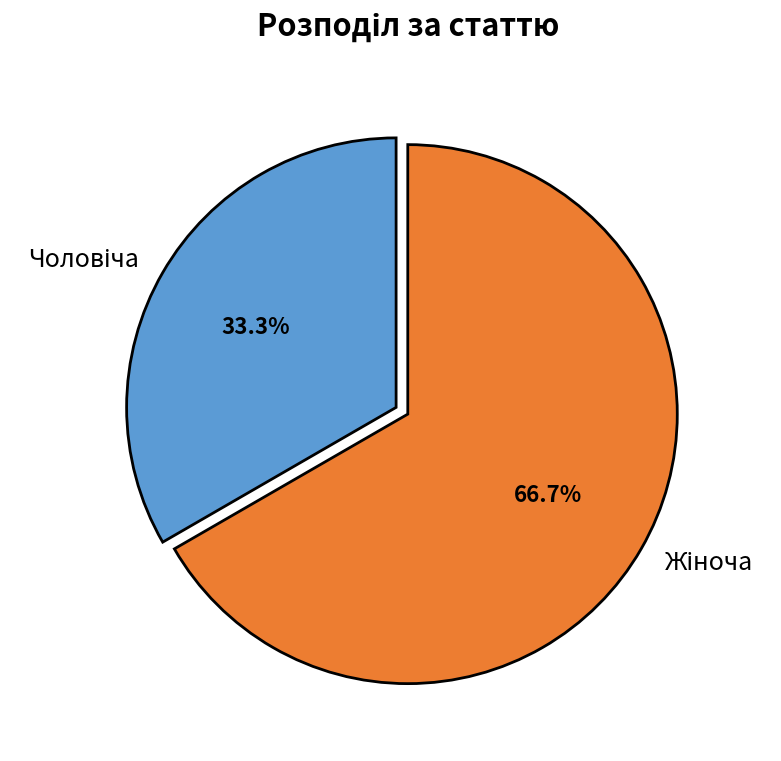

Is there a majority slice in this chart?

Yes